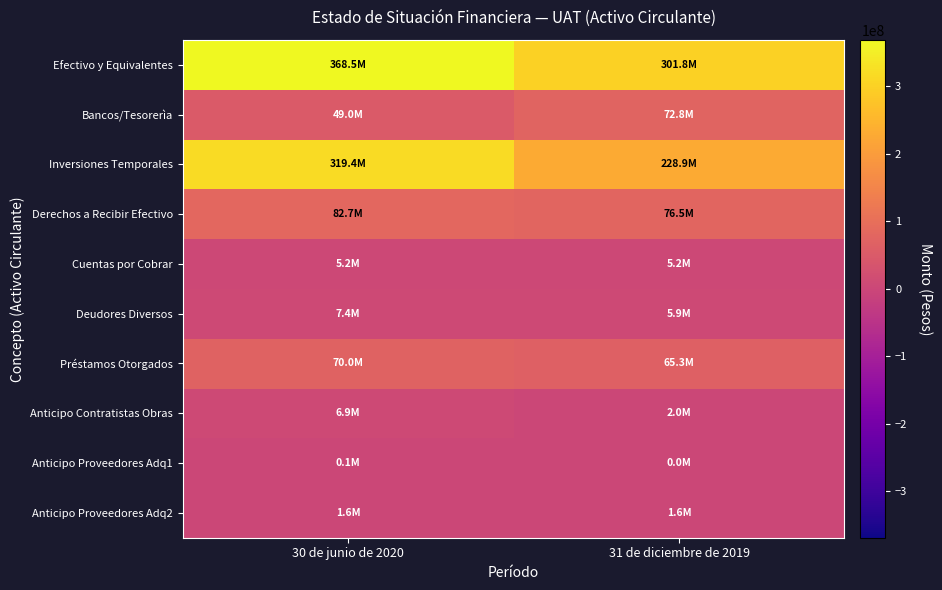

How many series are shown in this chart?

10